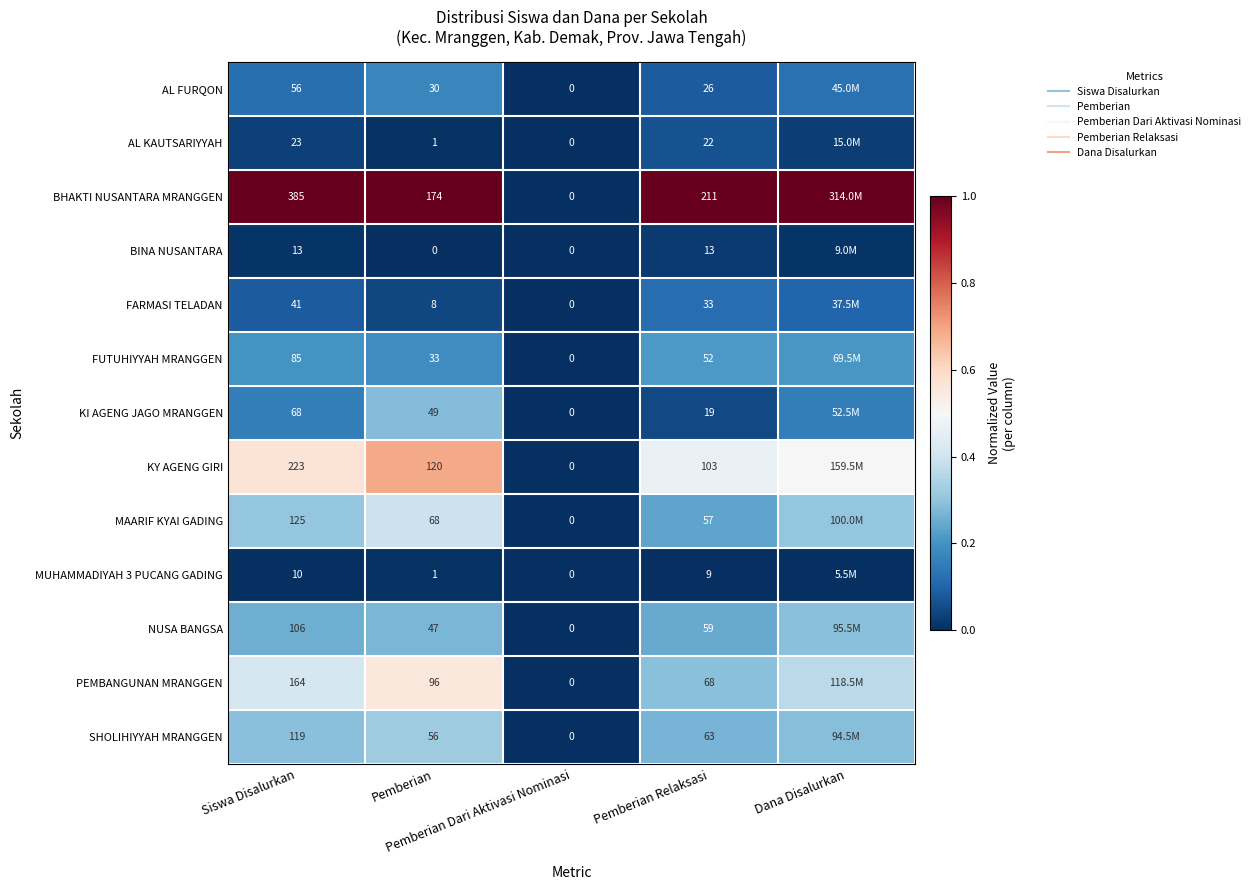

What is the average value of the MAARIF KYAI GADING series?

0.2